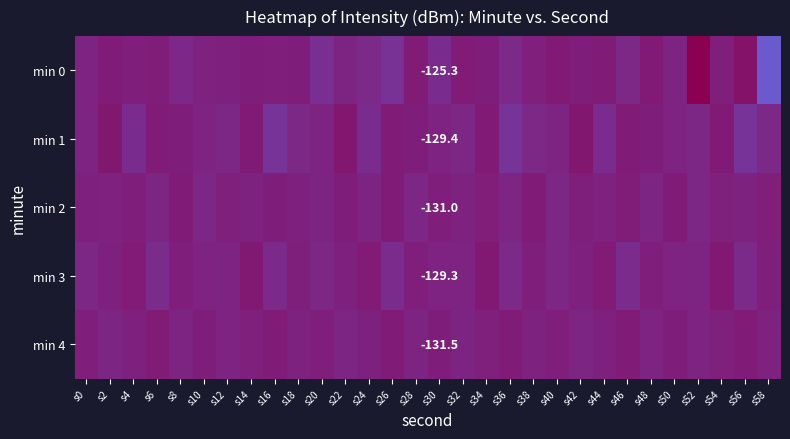

Rank the categories by min 2 value from highest to lowest.

s28, s40, s52, s10, s6, s36, s48, s24, s20, s32, s2, s44, s56, s14, s0, s18, s12, s54, s42, s30, s4, s16, s22, s58, s34, s46, s8, s50, s38, s26